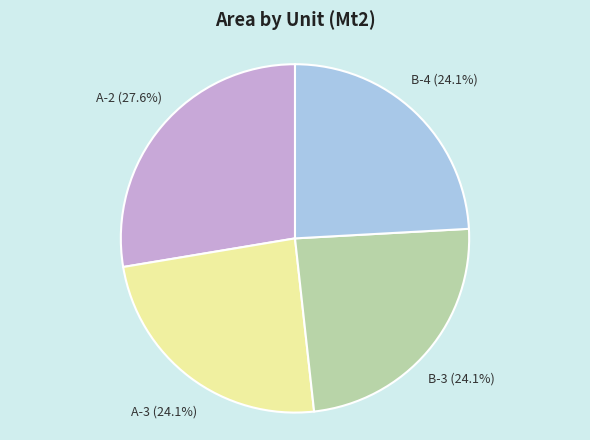

How many slices are in this pie chart?

4